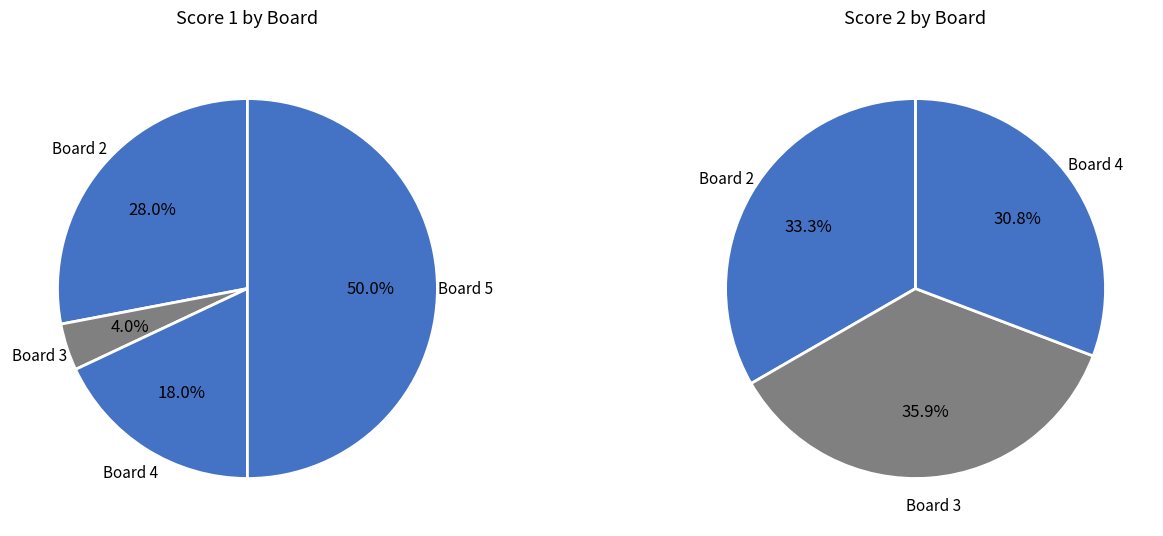

Rank the categories by Score 2 value from lowest to highest.

Board 5, Board 4, Board 2, Board 3